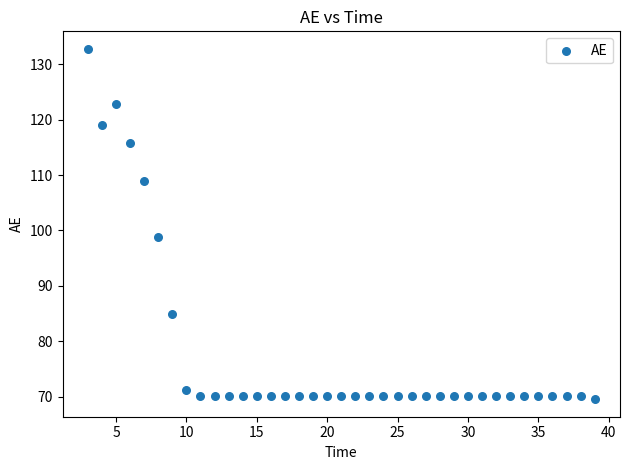

What Y value in the scatter plot is closest to 101?

98.8